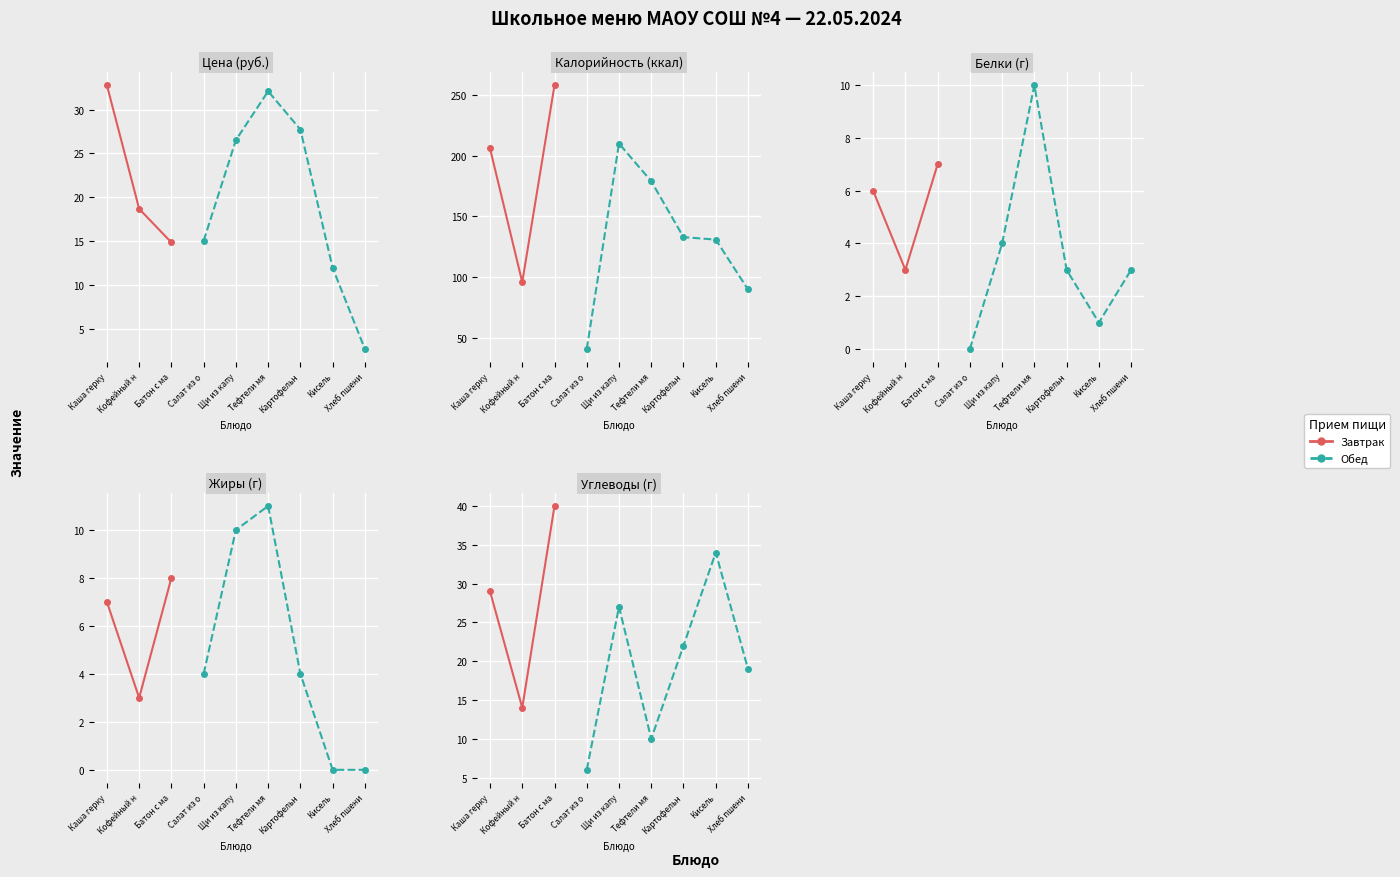

What is the lowest value of the Калорийность series?

41.0